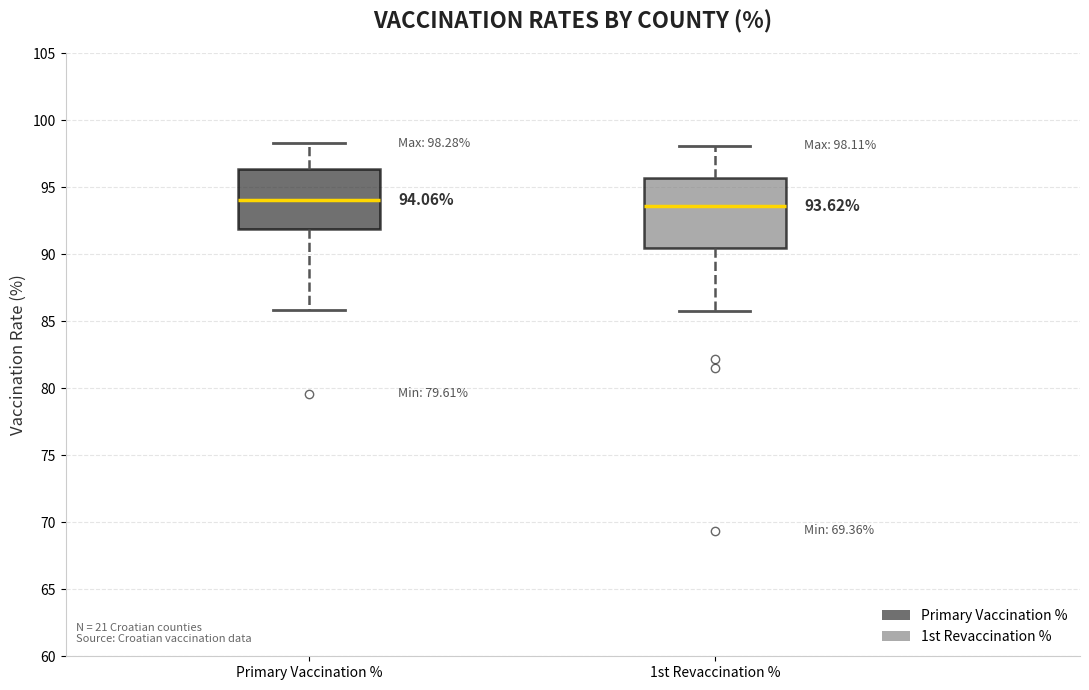

Which box is the tallest, from its lower edge to its upper edge?

1st Revaccination %